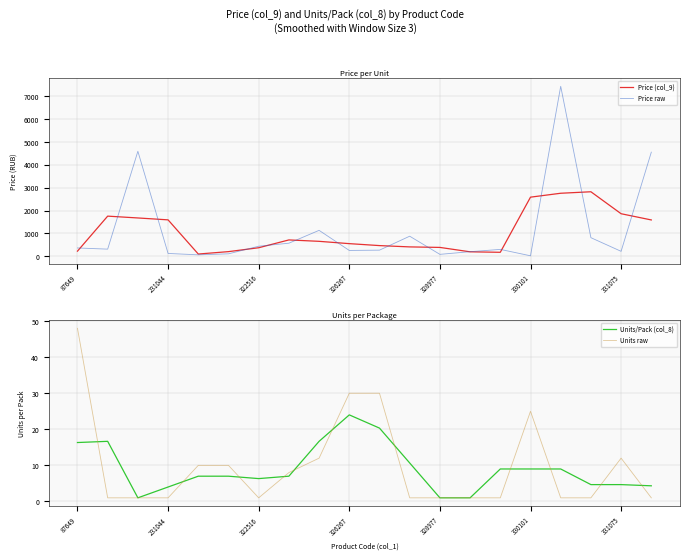

The value of Price (col_9) at 322516 is 375.7. True or false?

True